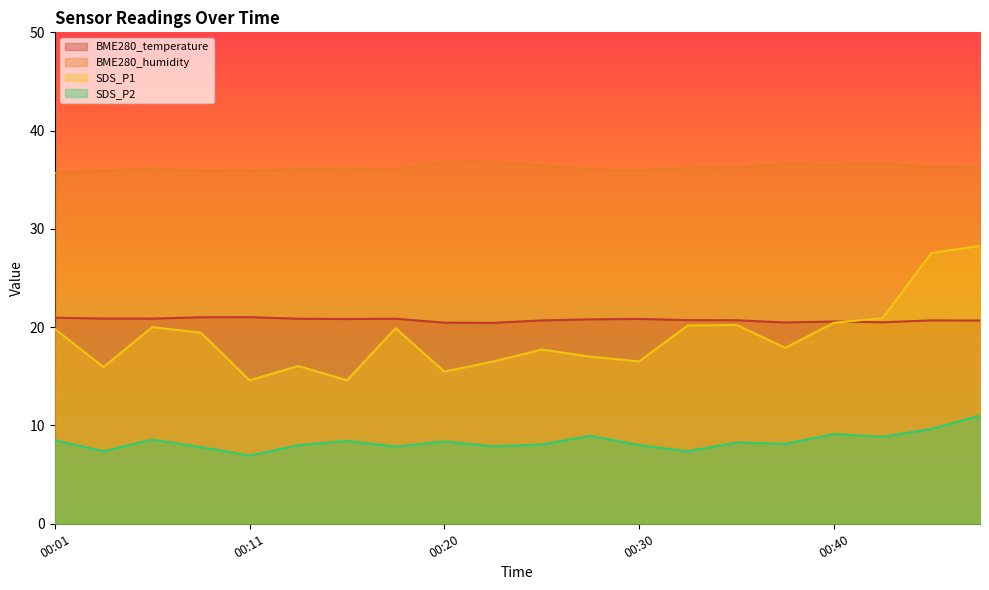

Does the chart display data point markers on the line(s)?

No